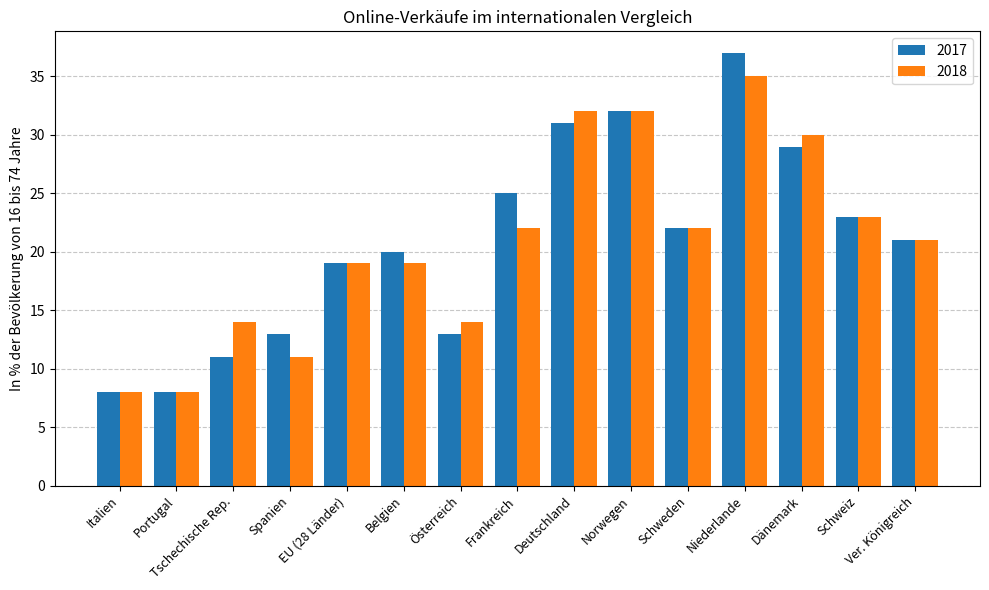

What are all the series names shown in the legend?

2017, 2018